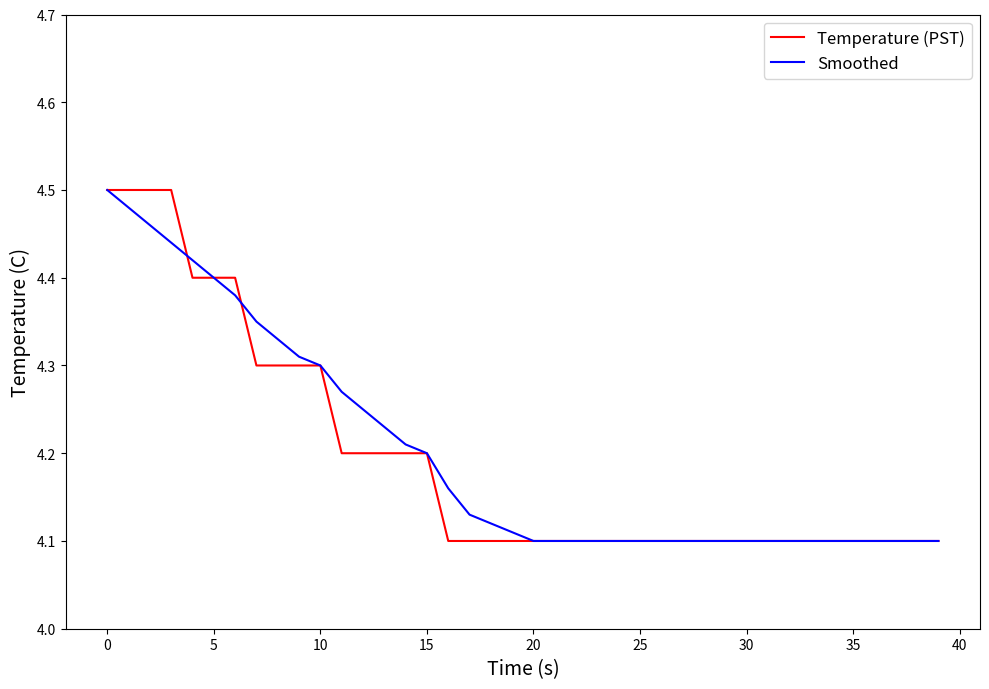

At which label does Temperature (PST) reach its minimum?

16